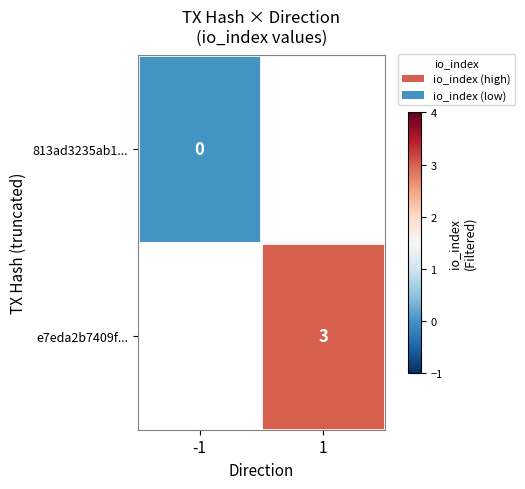

True or false: e7eda2b7409f... has a value of 3 at 1.

True